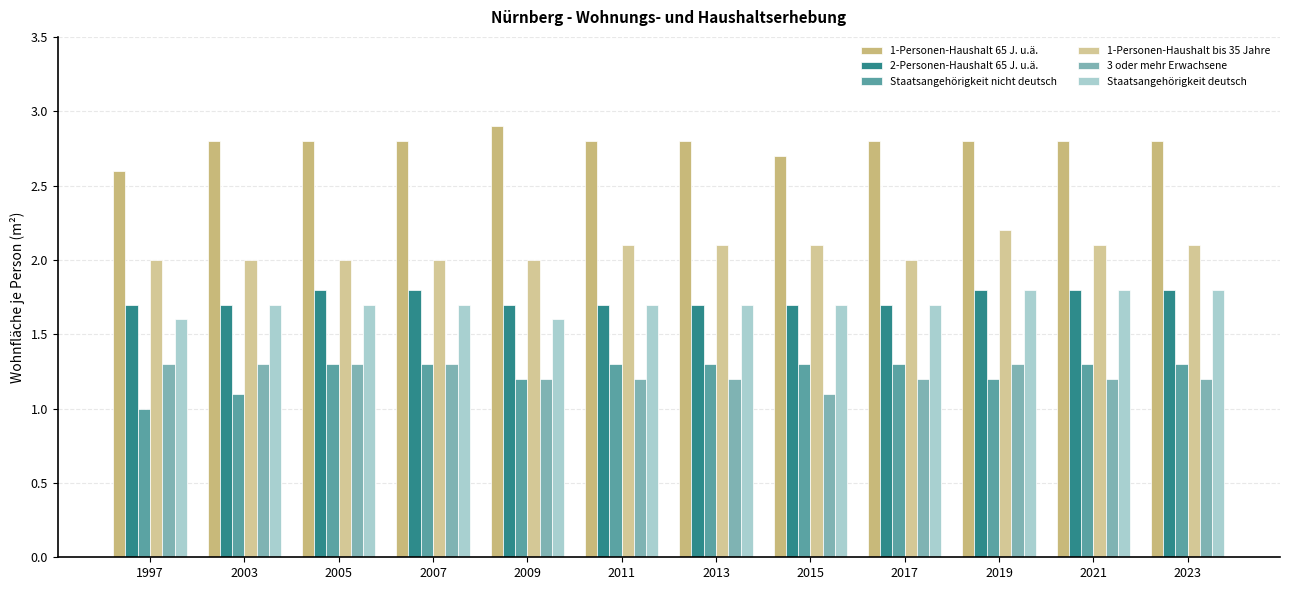

What is the maximum value for 2-Personen-Haushalt 65 J. u.ä.?

1.8